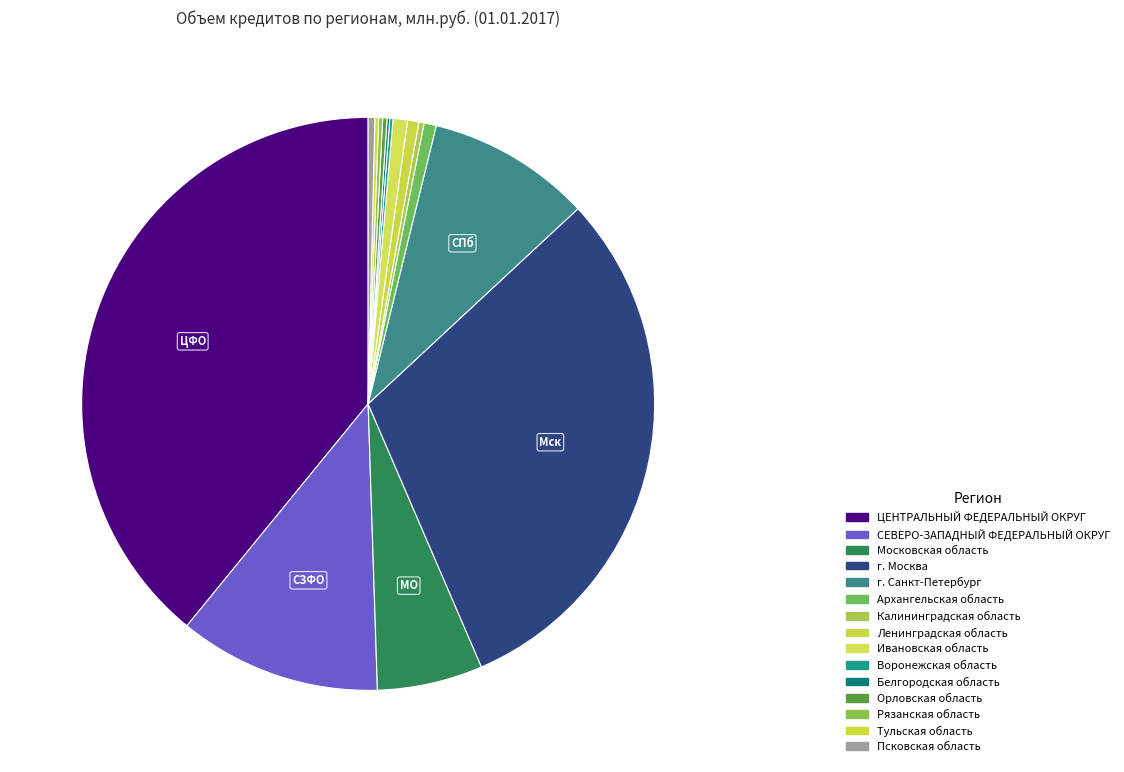

To the nearest percent, what is the difference between the largest and smallest slice percentages?

39%